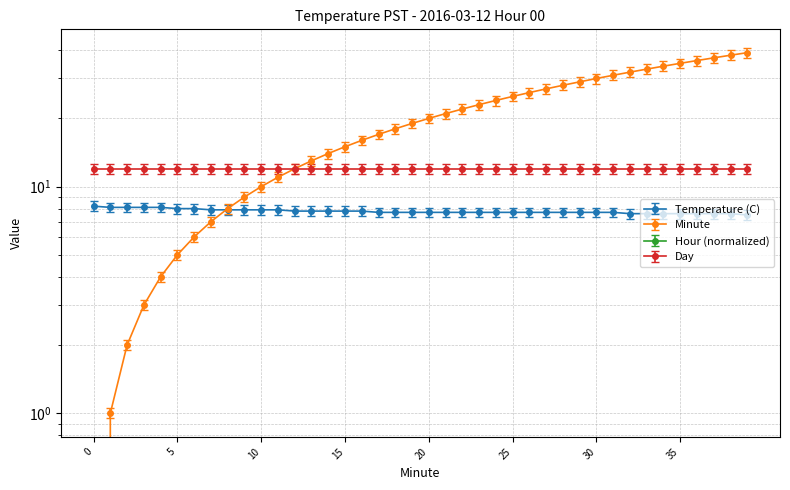

At which category is the sum across all series the highest?

39